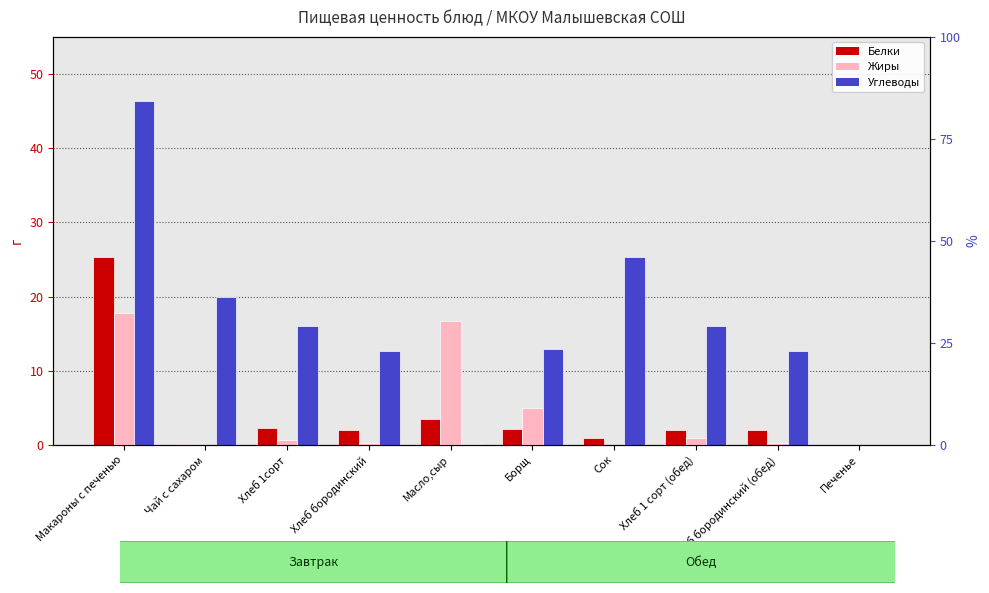

At which label does Жиры reach its peak?

Макароны с печенью